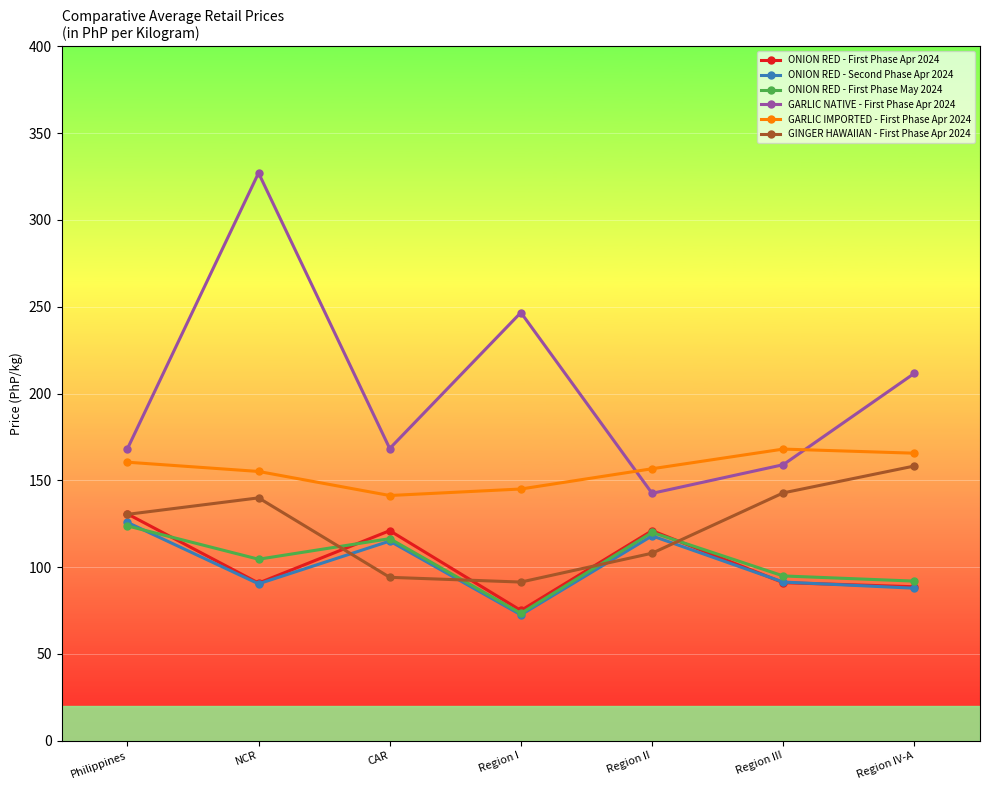

What is the sum of all ONION RED - First Phase Apr 2024 values?

718.2